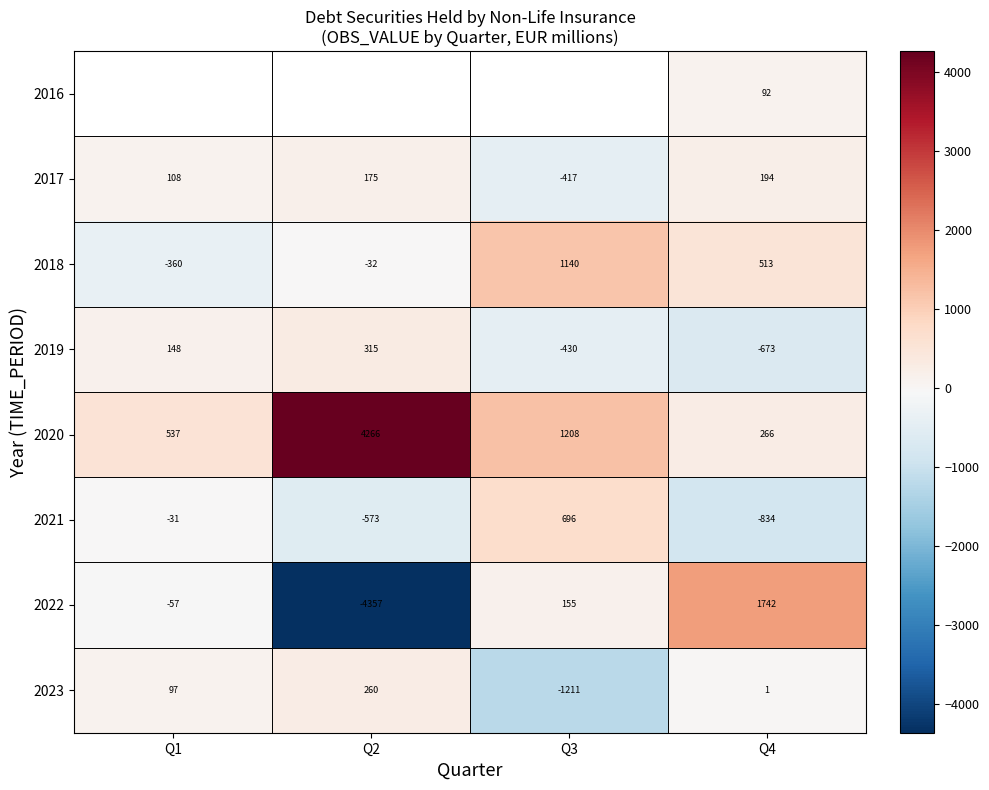

Is the value of 2021 at Q4 greater than the value of 2019 at Q1?

No